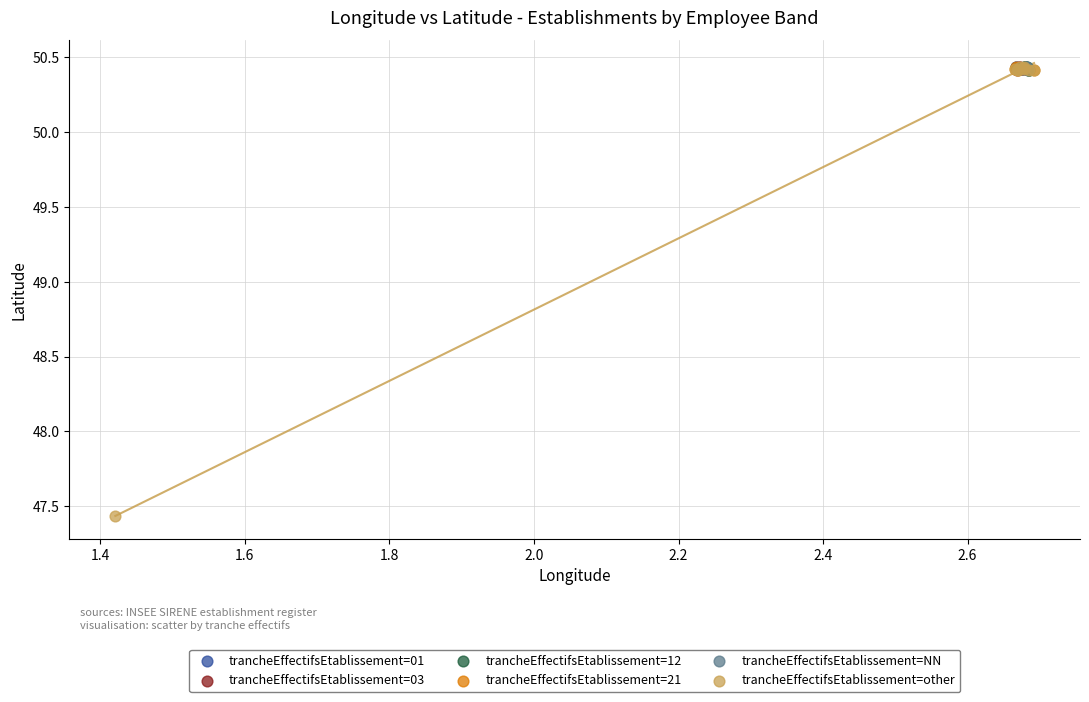

Which series contains the lowest Y value?

trancheEffectifsEtablissement=other